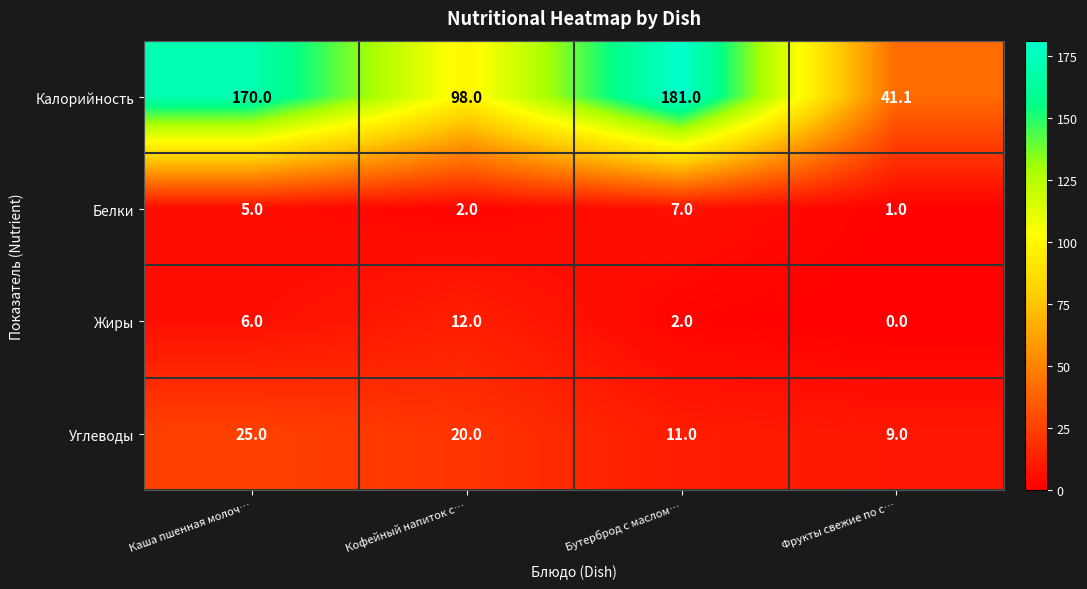

How many series are shown in this chart?

4